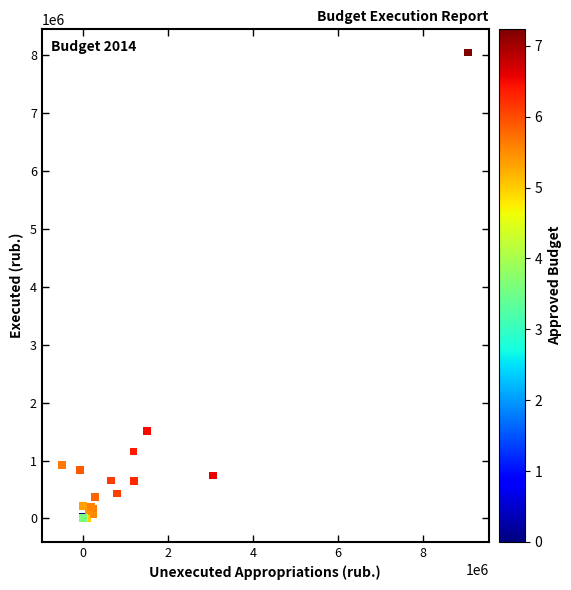

What Y value in the scatter plot is closest to 4019392?

1506200.0